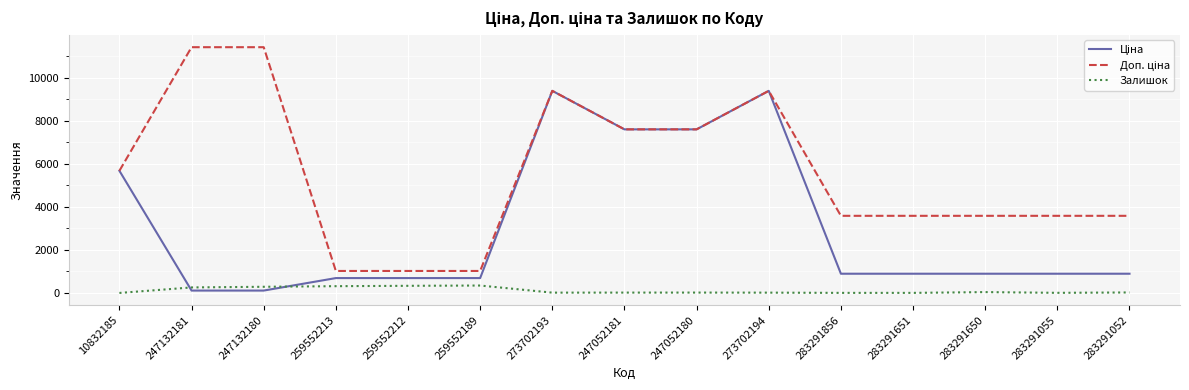

Is it true that Залишок equals 18.0 at 273702193?

True